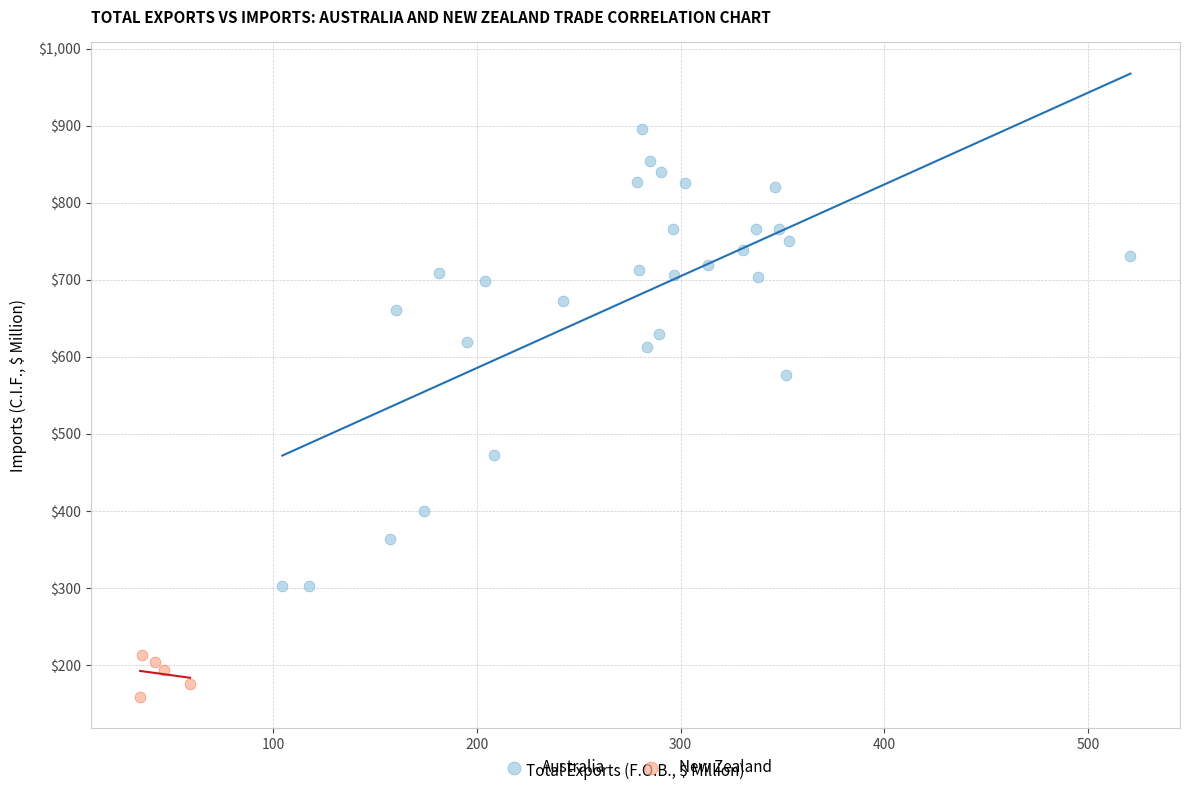

Which series reaches the minimum Y coordinate?

New Zealand